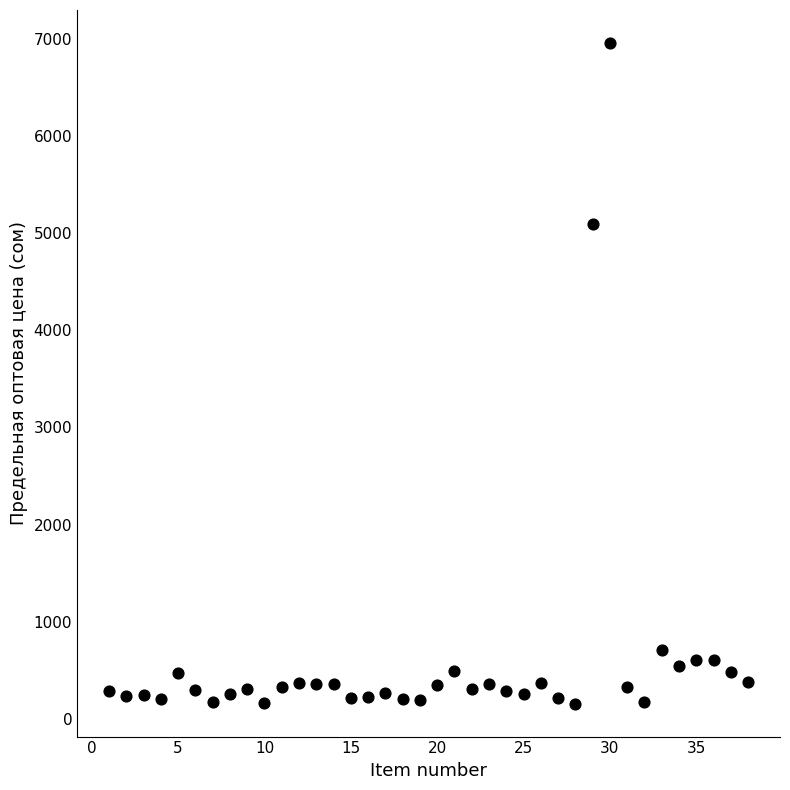

What Y value in the scatter plot is closest to 3557?

5095.4